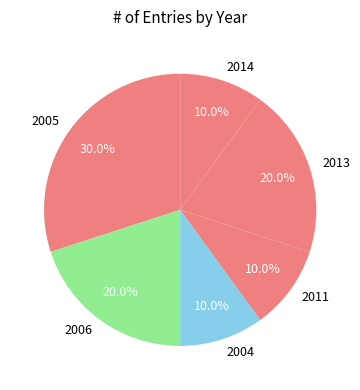

Which category has the biggest portion of the pie?

2005